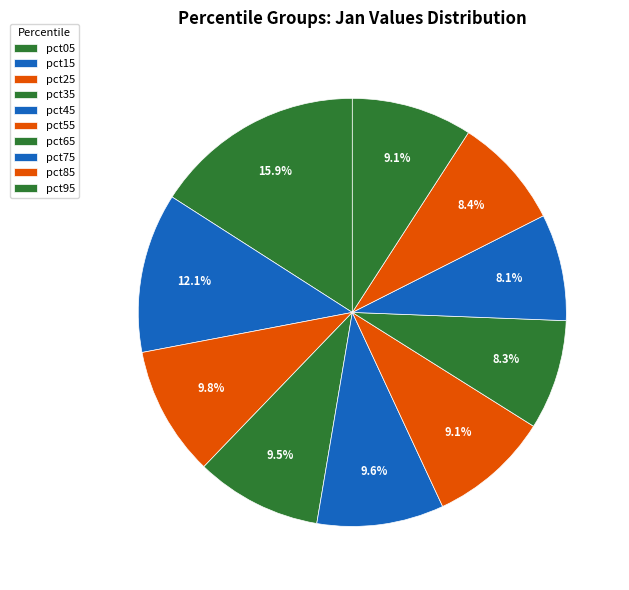

Count the number of slices in the pie.

10